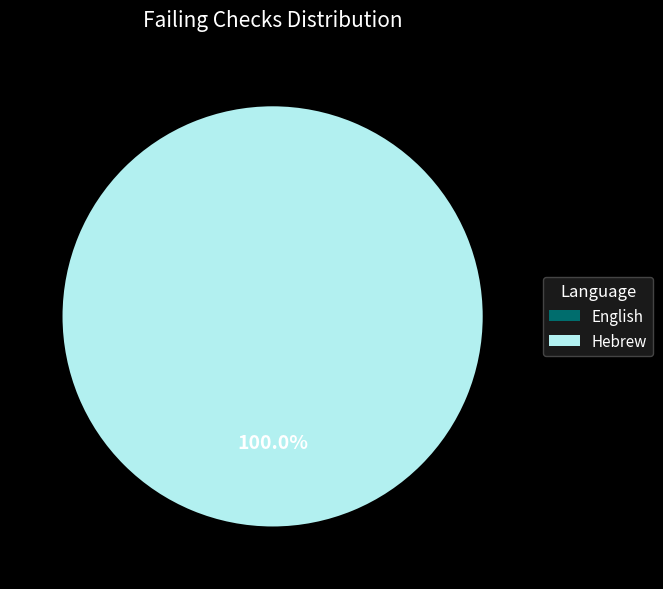

What is the change in value from English to Hebrew?

+2